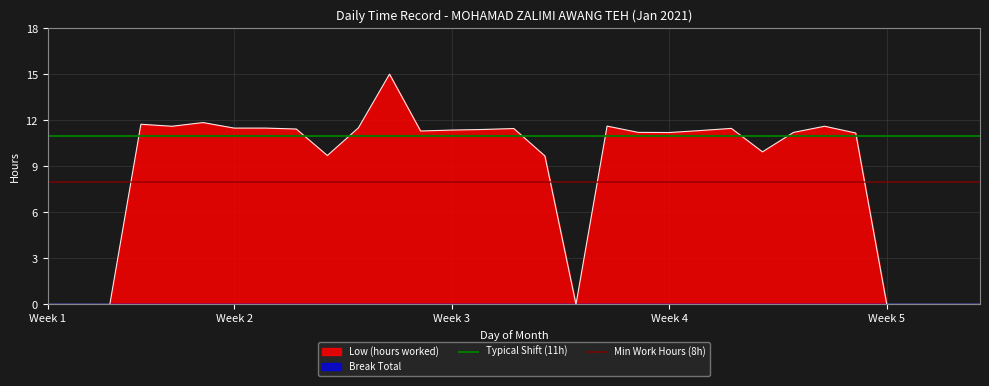

The value of Low (hours worked) at Week 5 is 0.0. True or false?

True